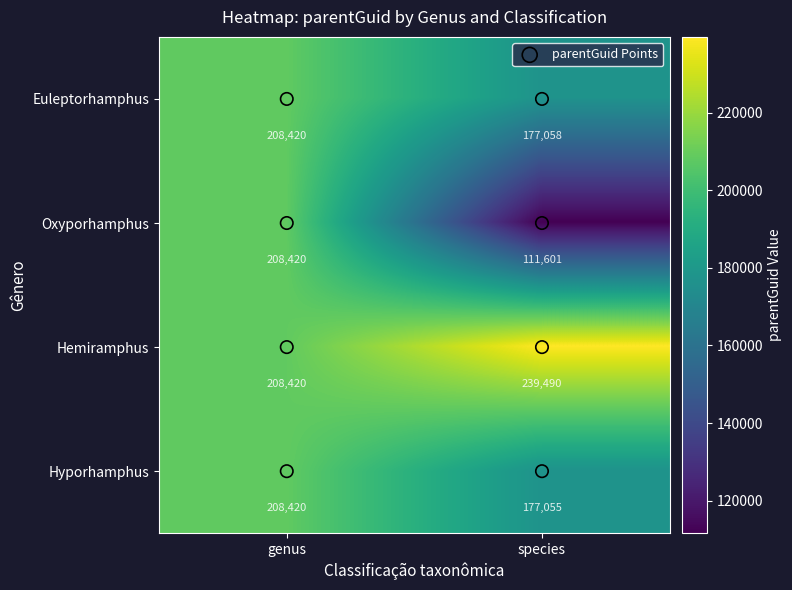

What is the approximate value of Oxyporhamphus at genus, to the nearest 50?

208400